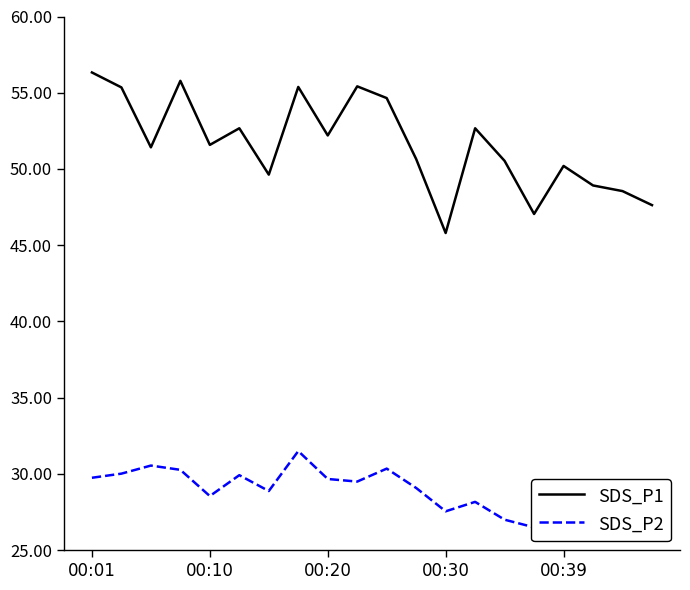

What is the maximum value for SDS_P1?

56.3